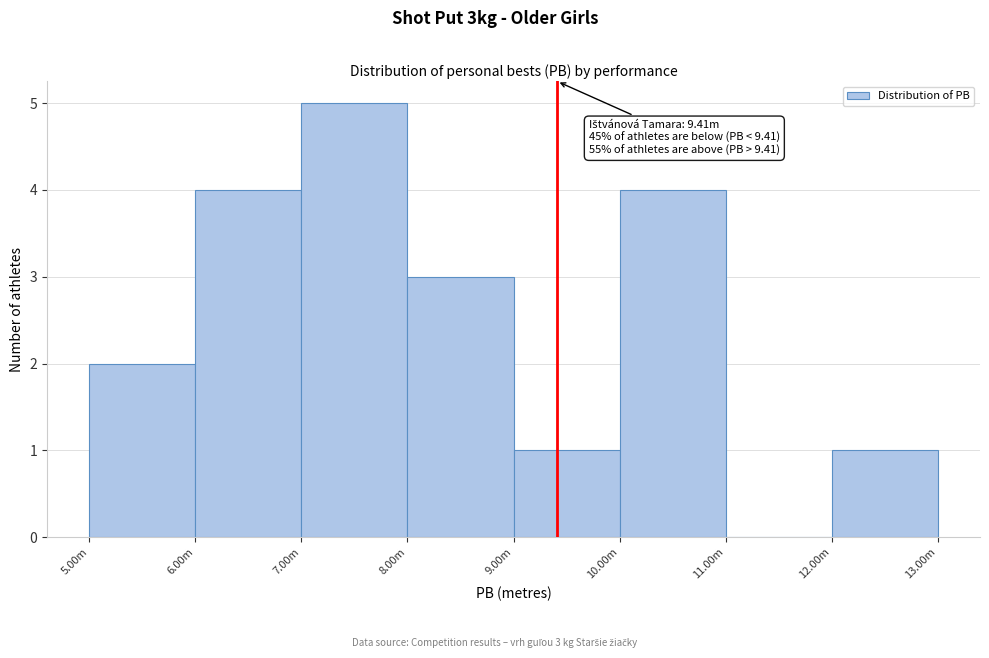

Reading left to right, what are all the values shown in this chart?

5.00m=2	6.00m=4	7.00m=5	8.00m=3	9.00m=1	10.00m=4	11.00m=0	12.00m=1